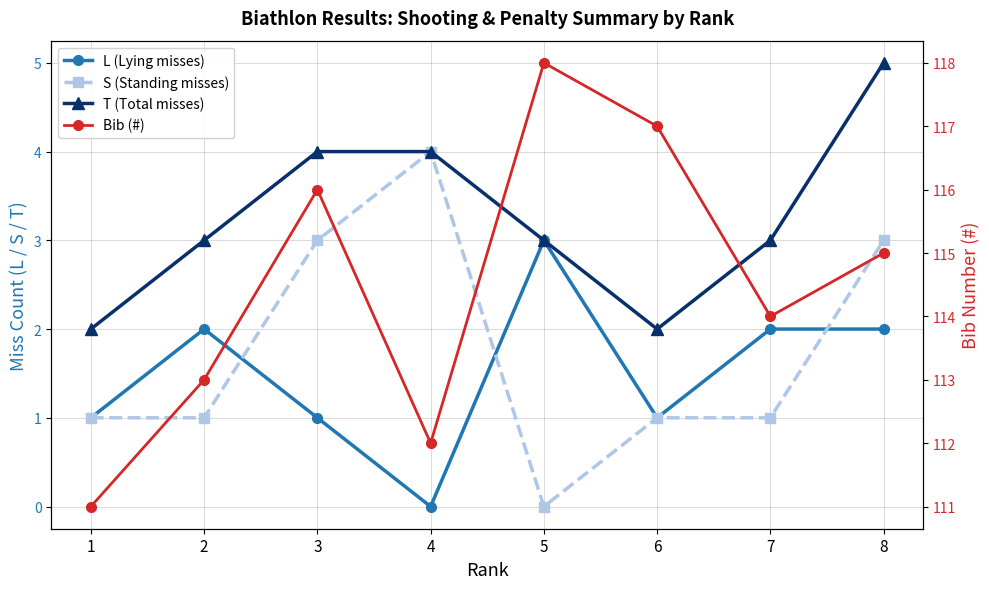

Where is the first local minimum for Bib (#)?

4